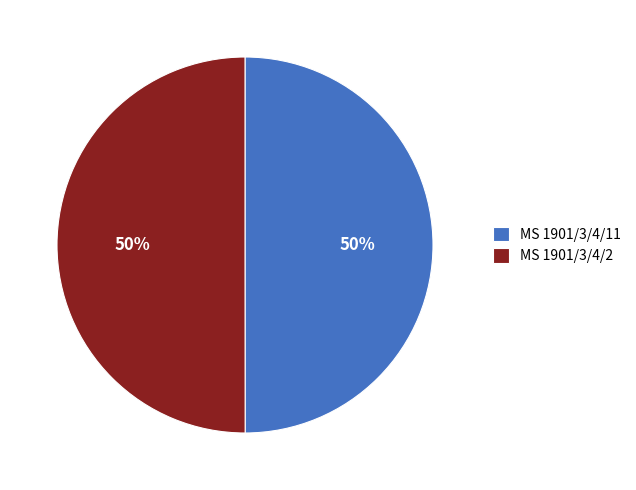

What percentage is the MS 1901/3/4/2 slice, to the nearest percent?

50%